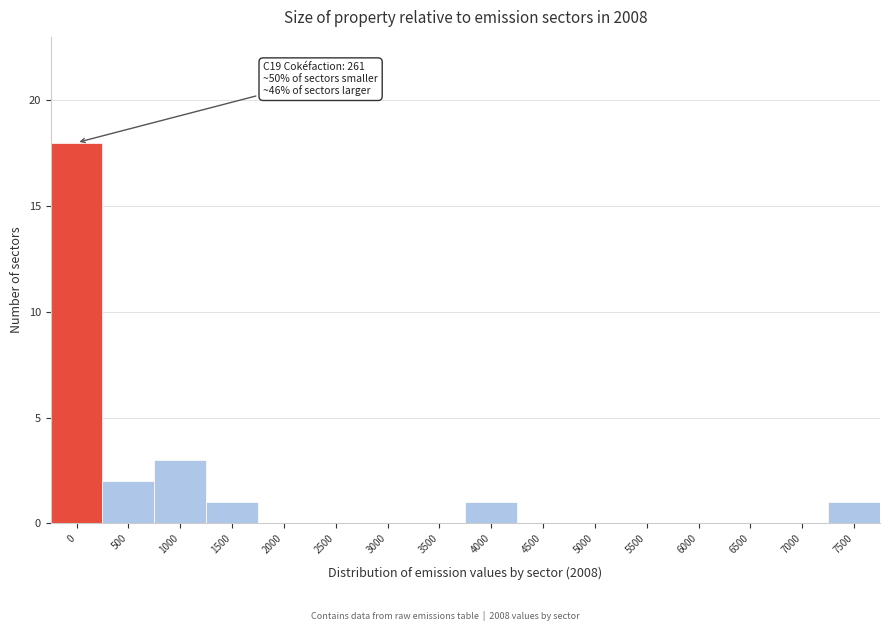

Reading right to left, list all the values displayed in this chart.

7500=1	7000=0	6500=0	6000=0	5500=0	5000=0	4500=0	4000=1	3500=0	3000=0	2500=0	2000=0	1500=1	1000=3	500=2	0=18